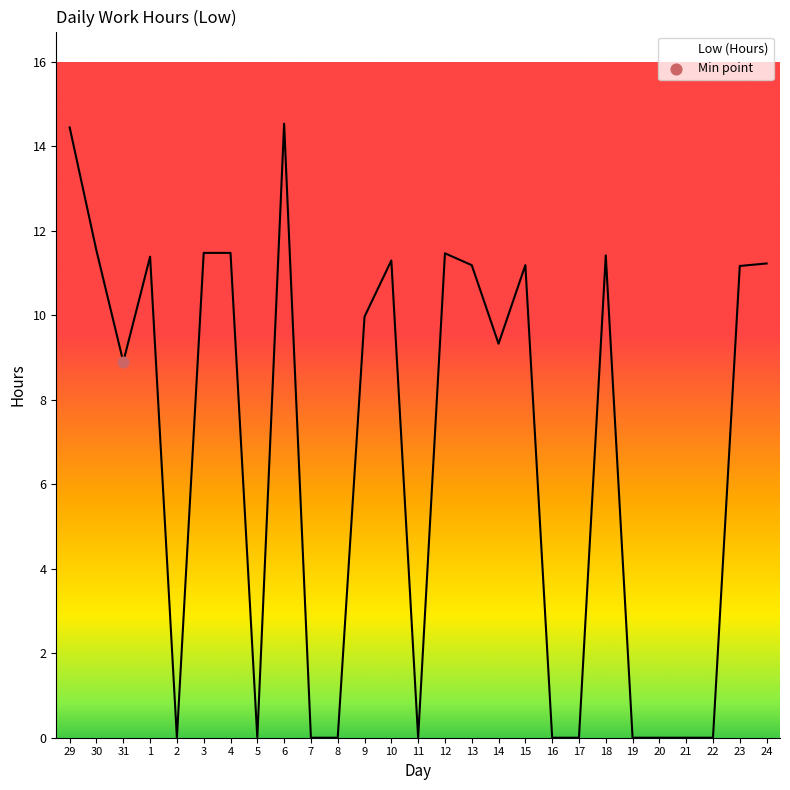

What is the change in value from 1 to 21?

-11.4